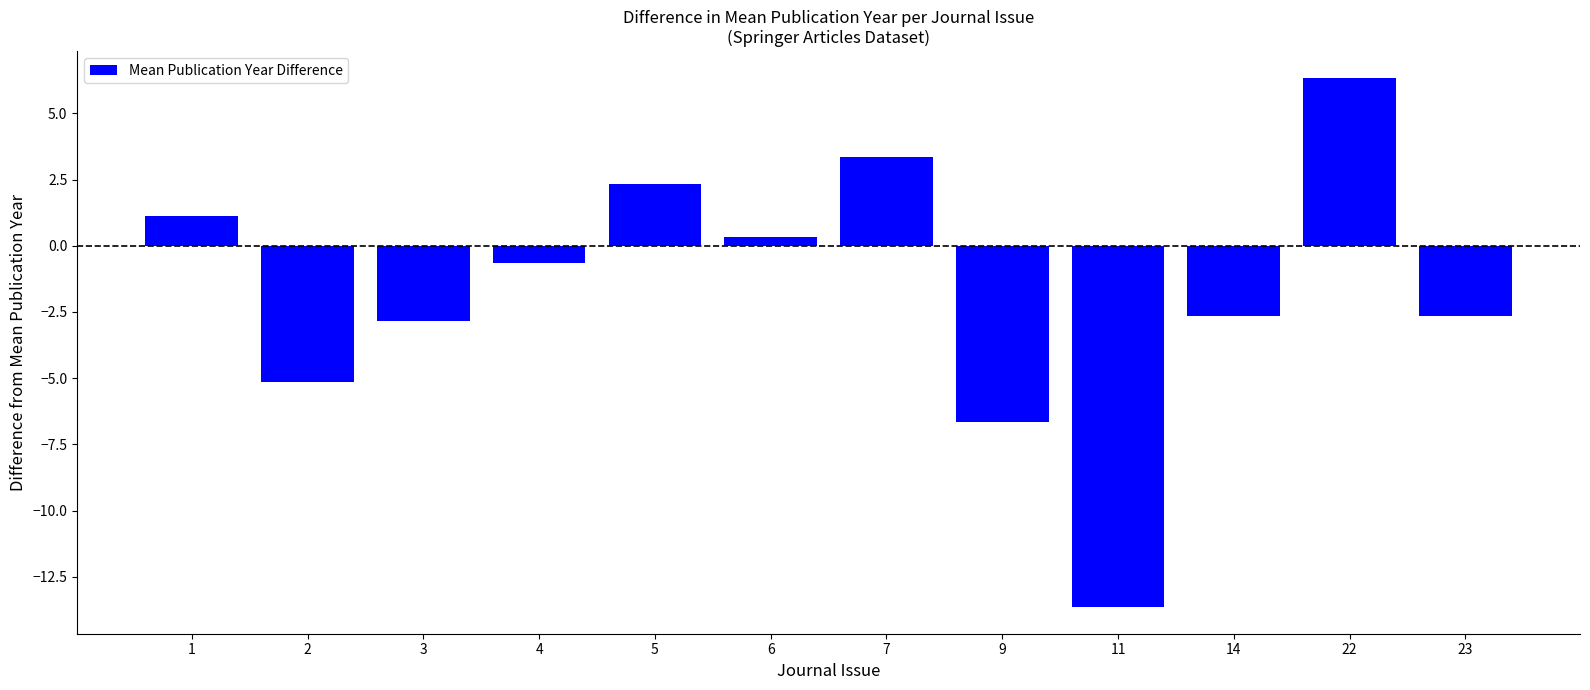

Count the number of data series in this chart.

1